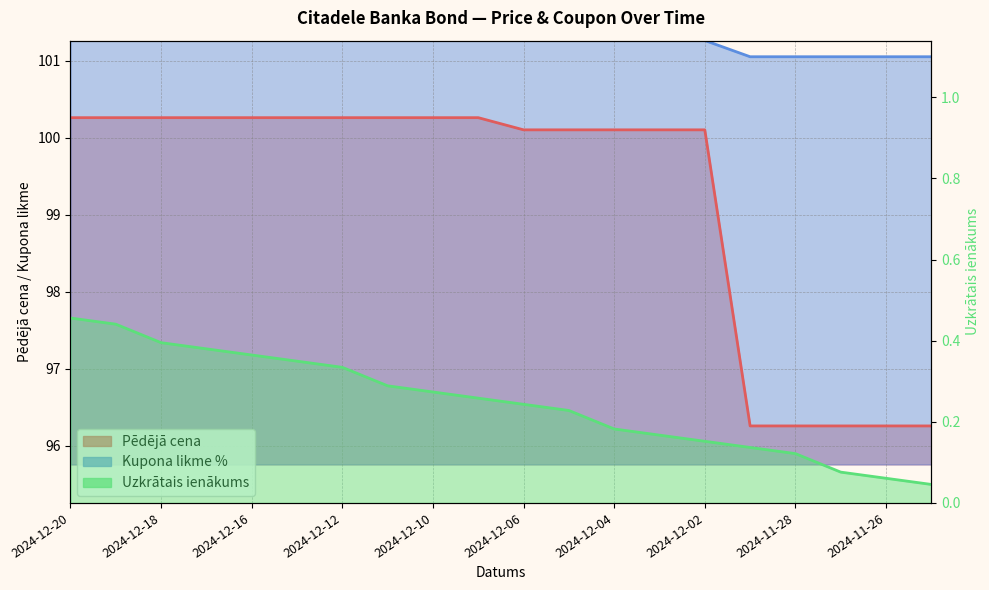

Between 2024-12-12 and 2024-12-04, which is larger?

2024-12-12